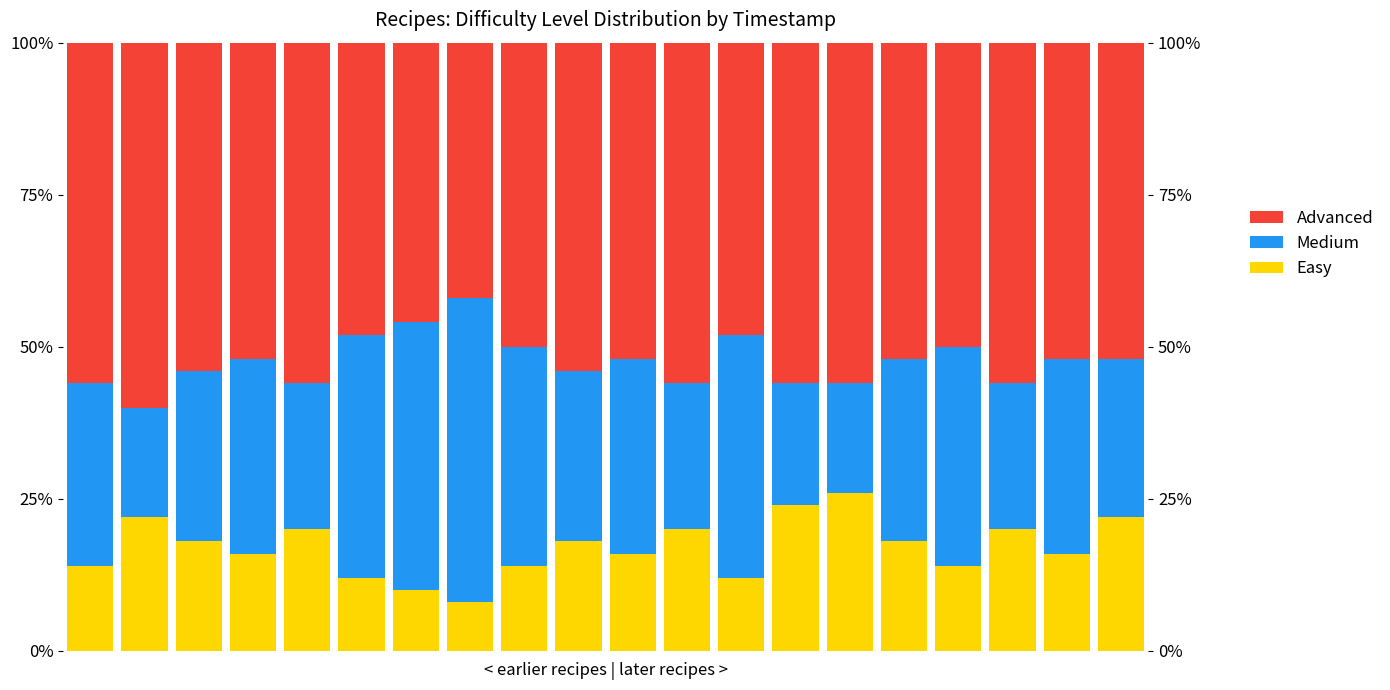

Reading left to right, transcribe all the data shown in this chart.

Easy: 0=14.0	1=22.0	2=18.0	3=16.0	4=20.0	5=12.0	6=10.0	7=8.0	8=14.0	9=18.0	10=16.0	11=20.0	12=12.0	13=24.0	14=26.0	15=18.0	16=14.0	17=20.0	18=16.0	19=22.0
Medium: 0=30.0	1=18.0	2=28.0	3=32.0	4=24.0	5=40.0	6=44.0	7=50.0	8=36.0	9=28.0	10=32.0	11=24.0	12=40.0	13=20.0	14=18.0	15=30.0	16=36.0	17=24.0	18=32.0	19=26.0
Advanced: 0=56.0	1=60.0	2=54.0	3=52.0	4=56.0	5=48.0	6=46.0	7=42.0	8=50.0	9=54.0	10=52.0	11=56.0	12=48.0	13=56.0	14=56.0	15=52.0	16=50.0	17=56.0	18=52.0	19=52.0